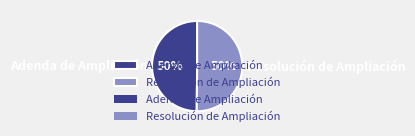

Combined, do Resolución de Ampliación and Adenda de Ampliación account for over 50%?

Yes